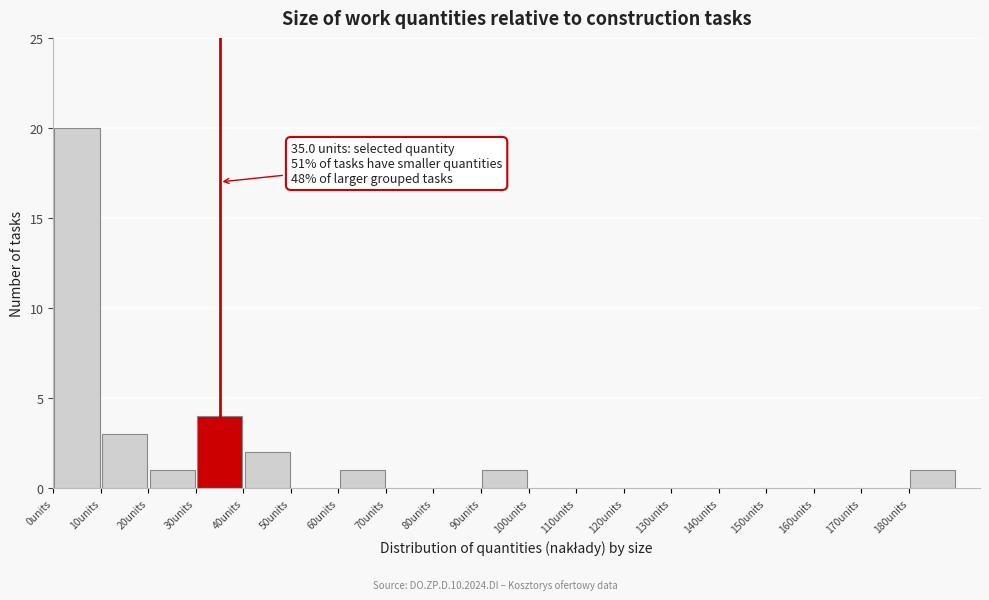

Over which range of the x-axis is the bar tallest?

0 to 10